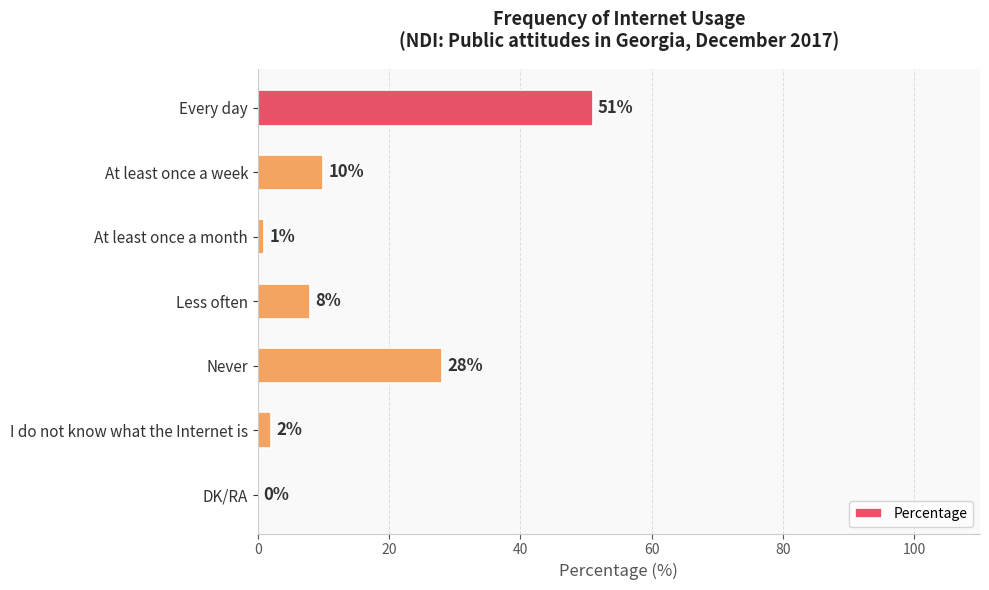

Reading top to bottom, what are all the values shown in this chart?

Every day=51	At least once a week=10	At least once a month=1	Less often=8	Never=28	I do not know what the Internet is=2	DK/RA=0